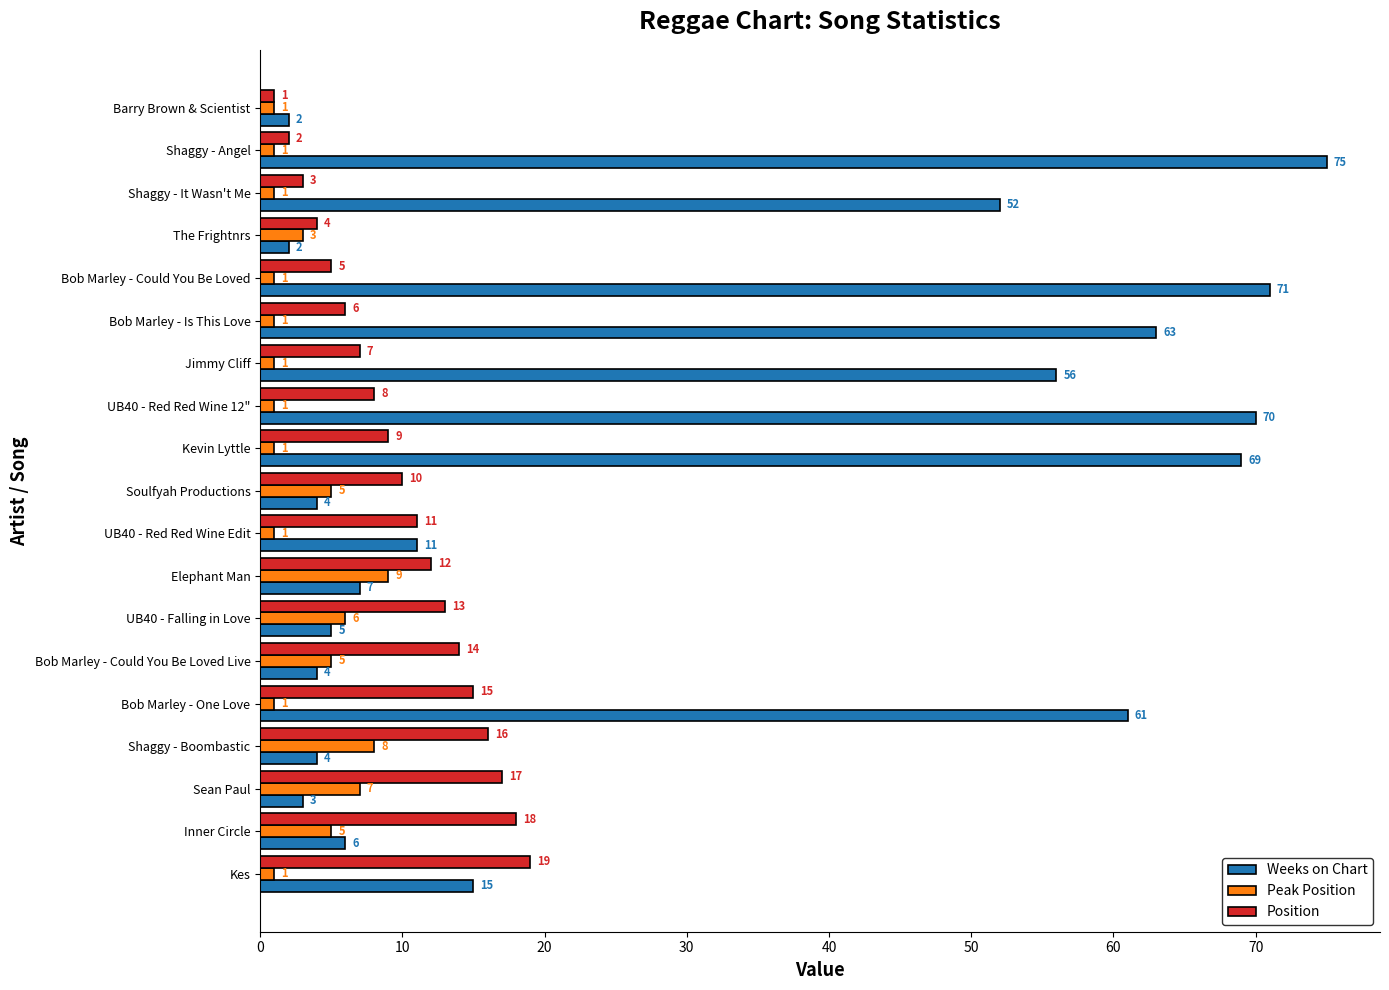

Rank the series by their maximum value, from highest to lowest.

Weeks on Chart, Position, Peak Position